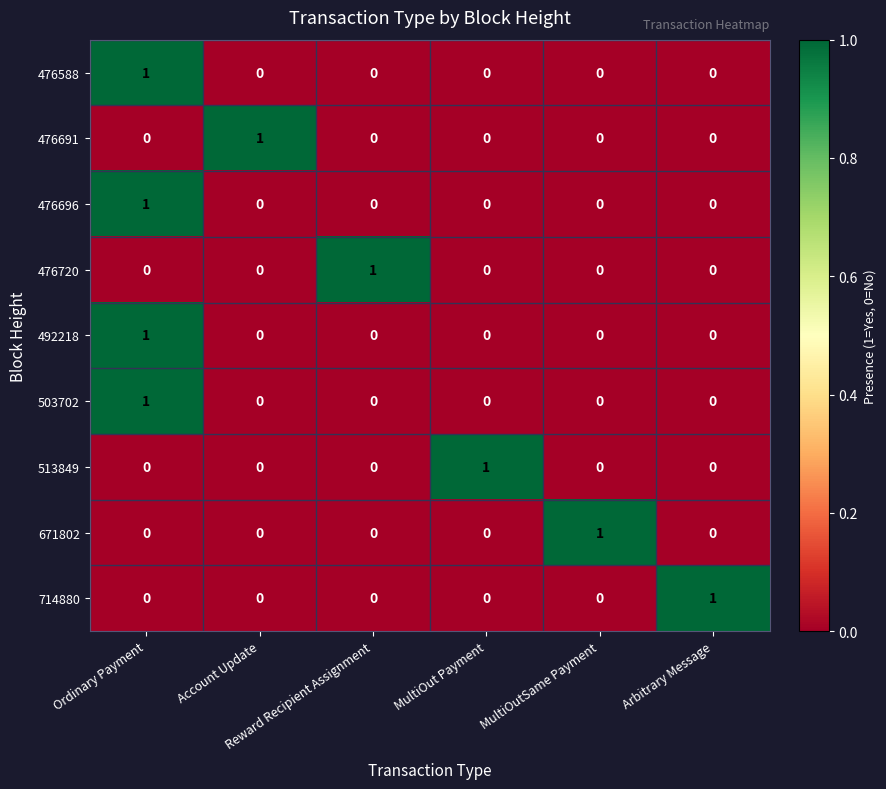

What is the spread (max minus min) of values at Account Update?

1